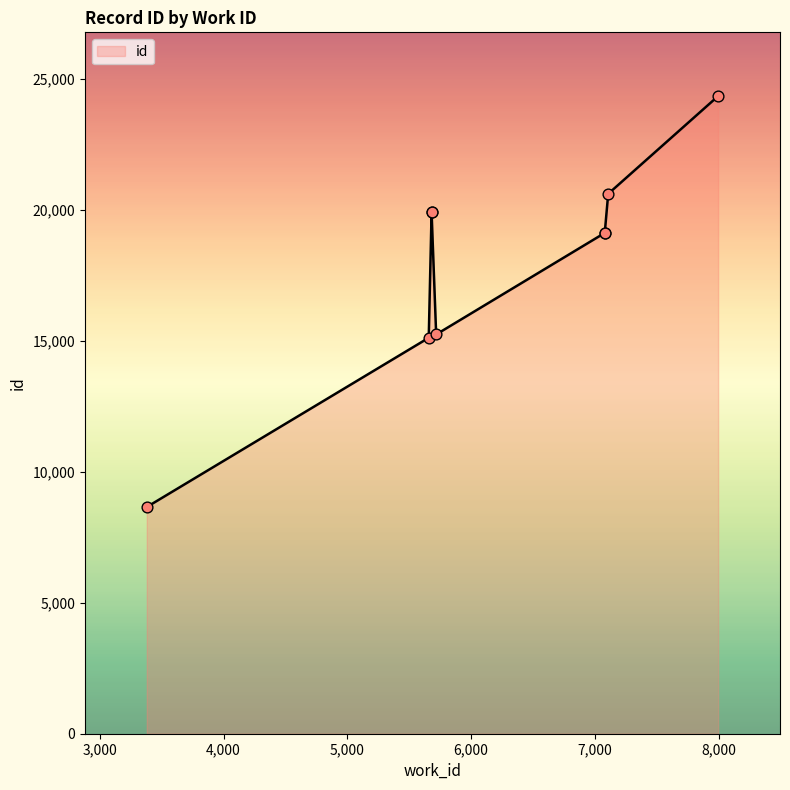

Between 7108 and 5681, which is larger?

7108